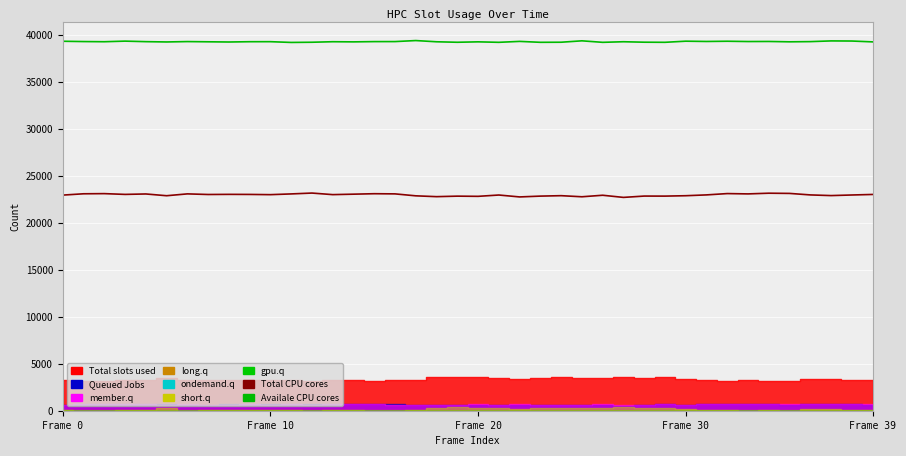

What is the label of the 11th point from the left?

Frame 10